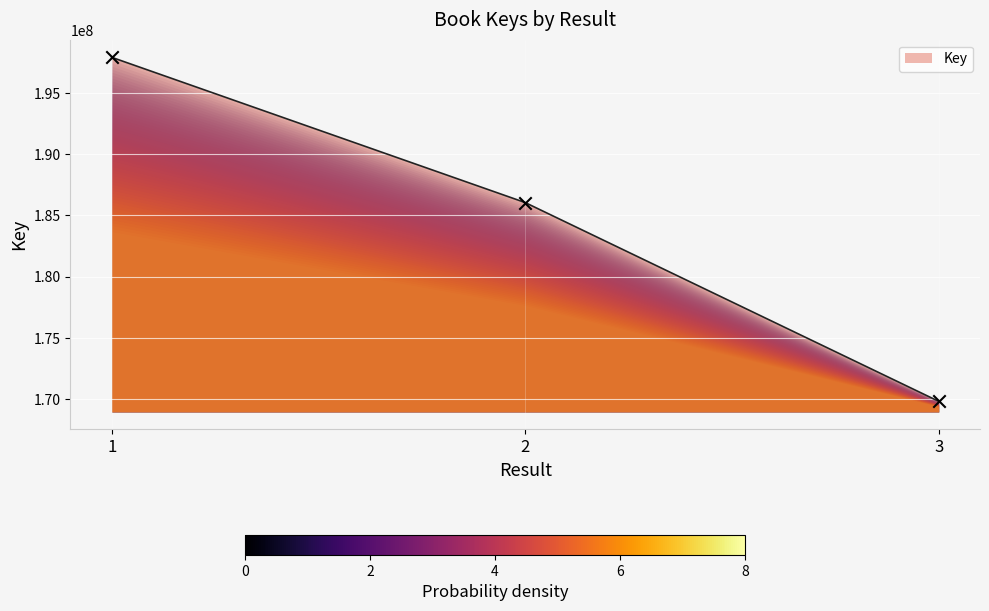

Between 1 and 2, which is larger?

1